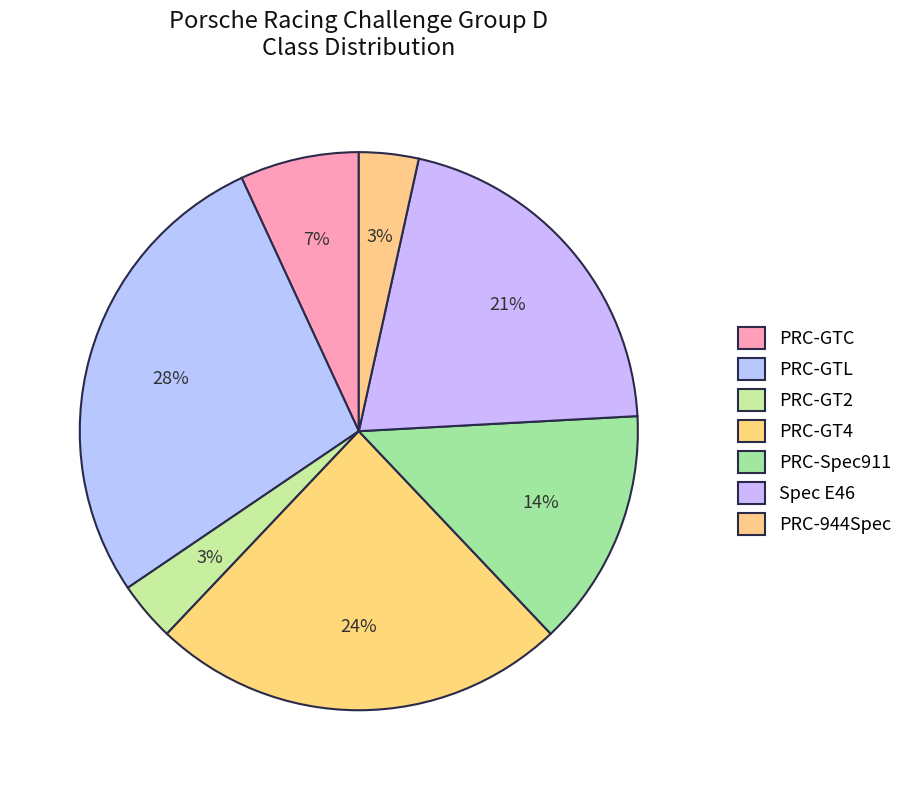

The PRC-GT4 slice represents 24% of the pie. True or false?

True